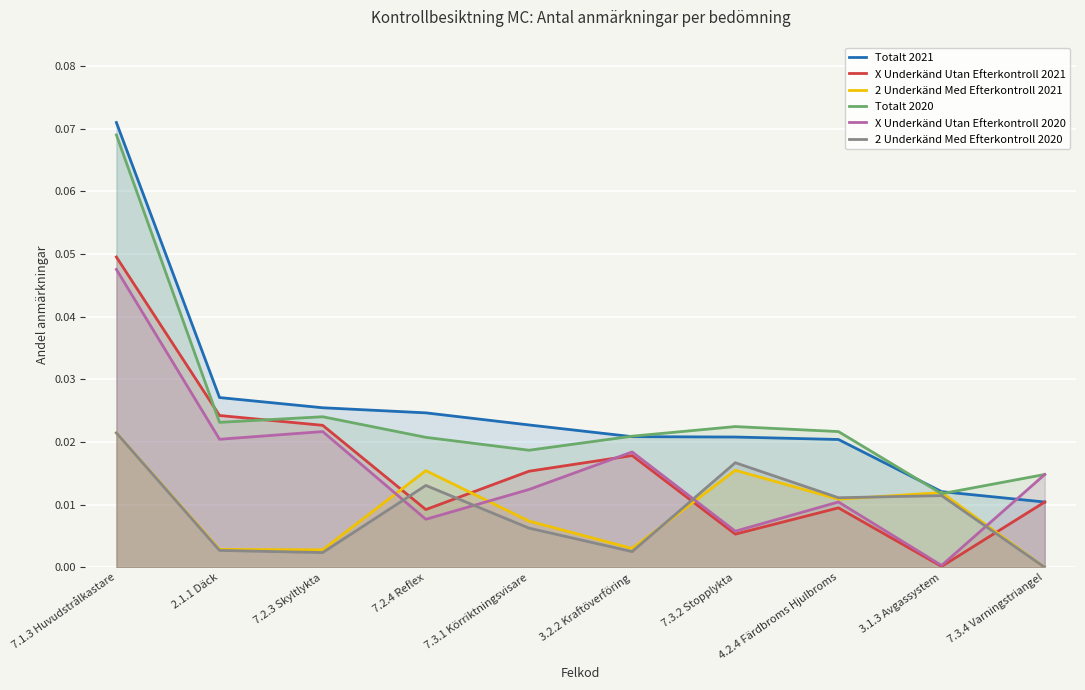

Which label corresponds to the largest value in the chart?

7.1.3 Huvudstrålkastare